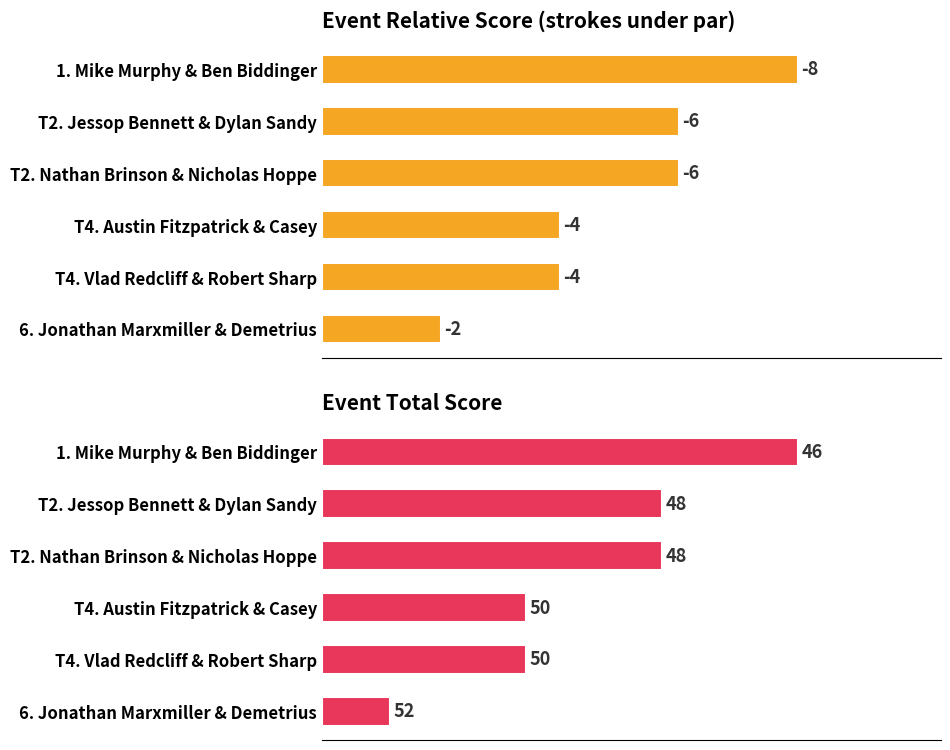

True or false: Event Total Score has a value of 1 at 6.

False